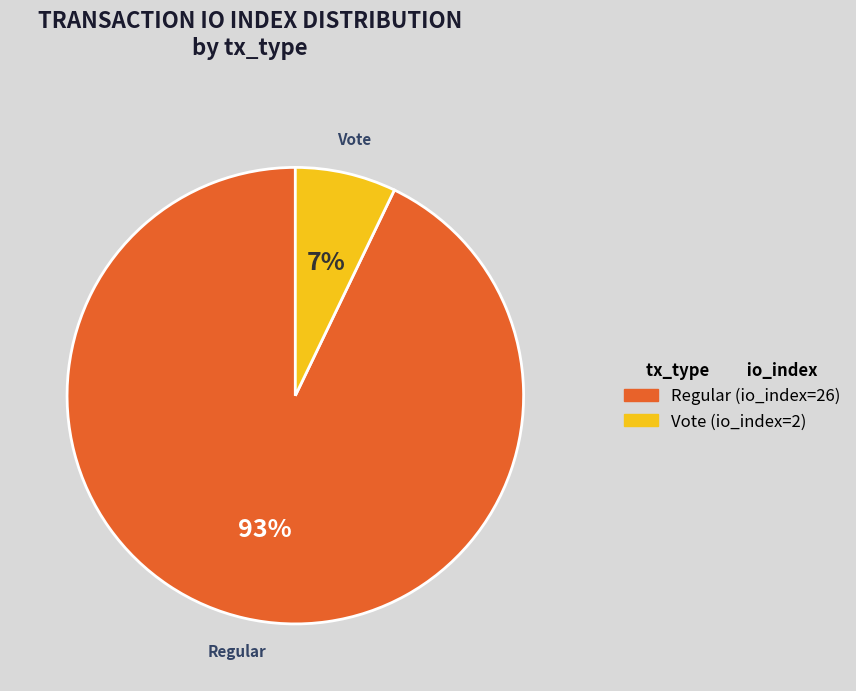

Rank the categories by value from highest to lowest.

Regular (io_index=26), Vote (io_index=2)